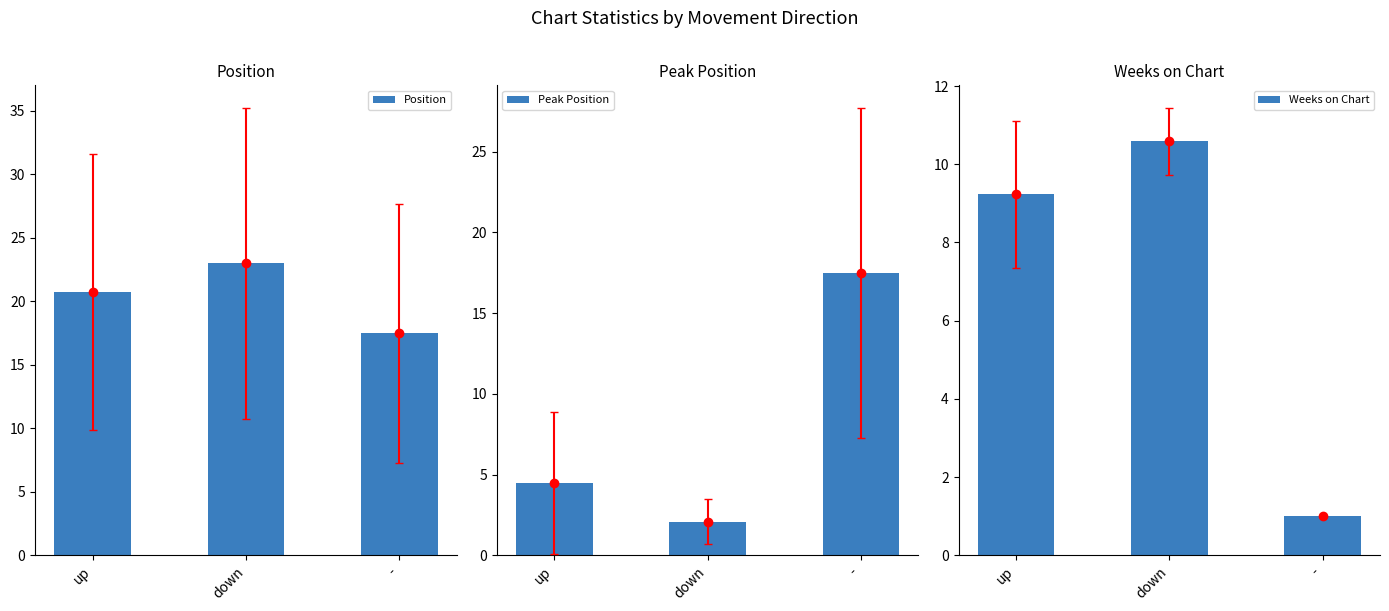

What is the difference between the maximum and second lowest values in the Weeks on Chart series?

1.4